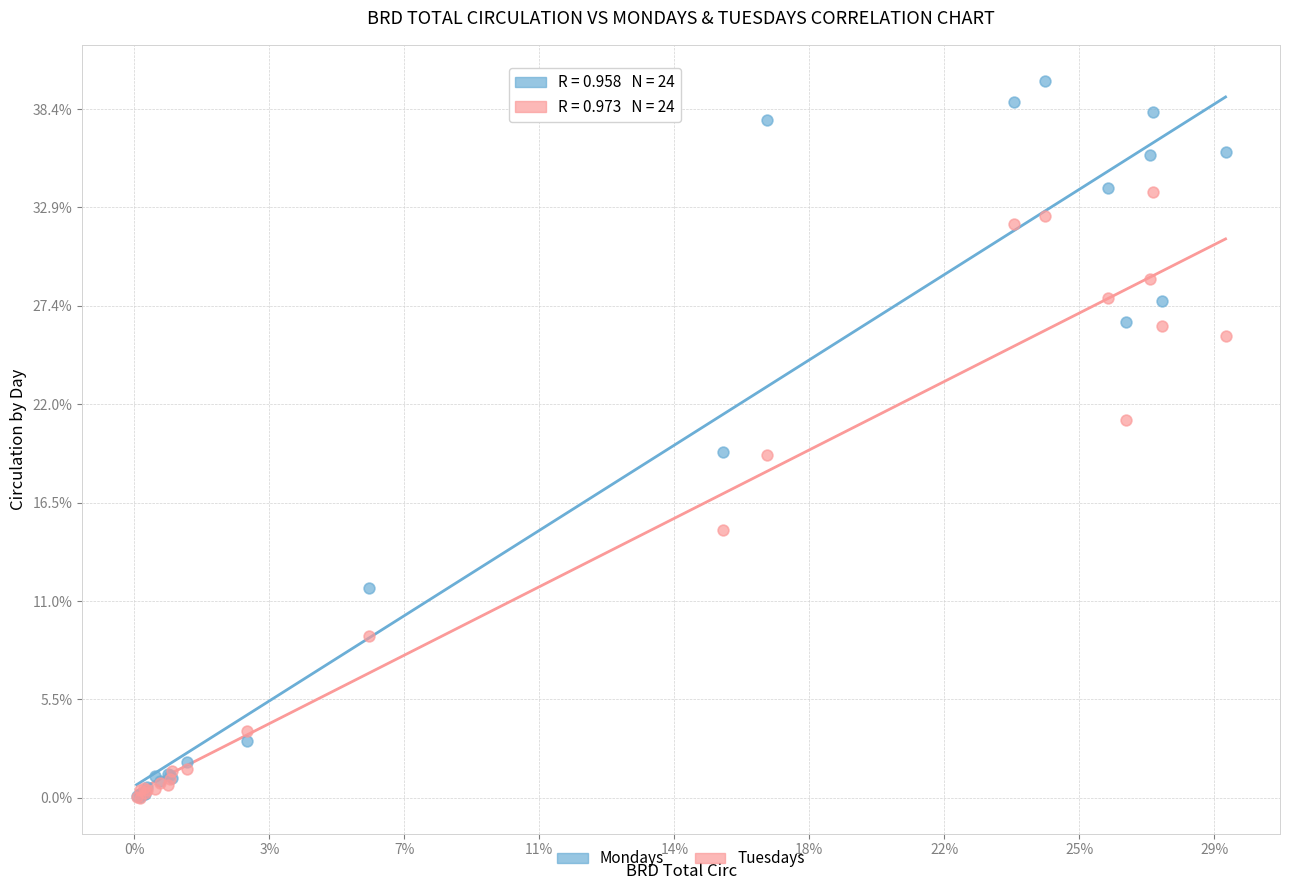

What are all the series names shown in the legend?

Mondays, Tuesdays